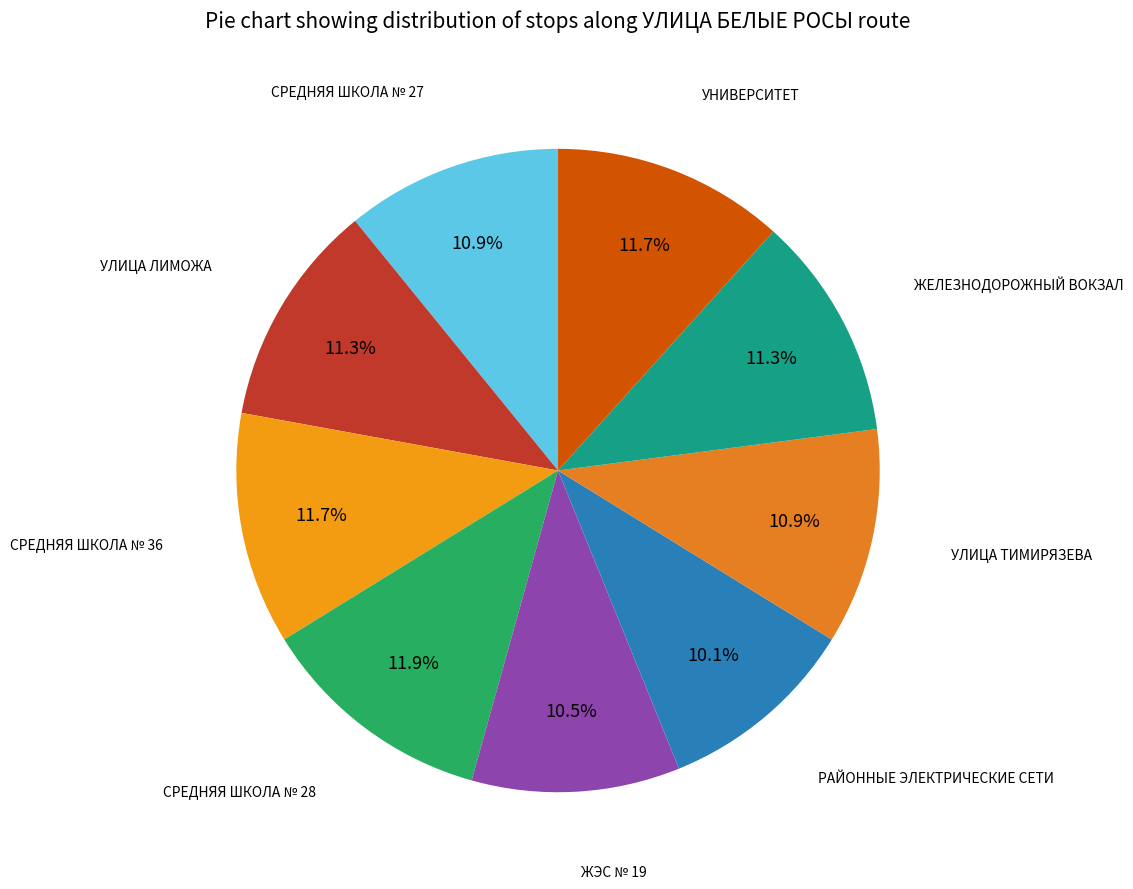

What is the smallest slice in the pie chart?

РАЙОННЫЕ ЭЛЕКТРИЧЕСКИЕ СЕТИ